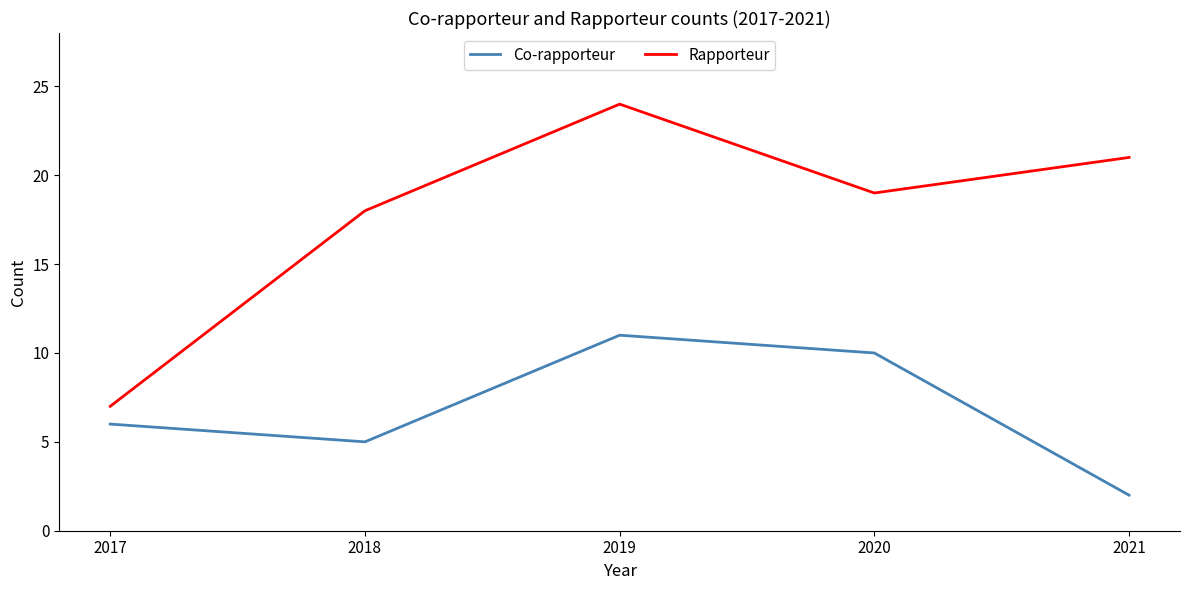

At which category is the sum across all series the highest?

2019